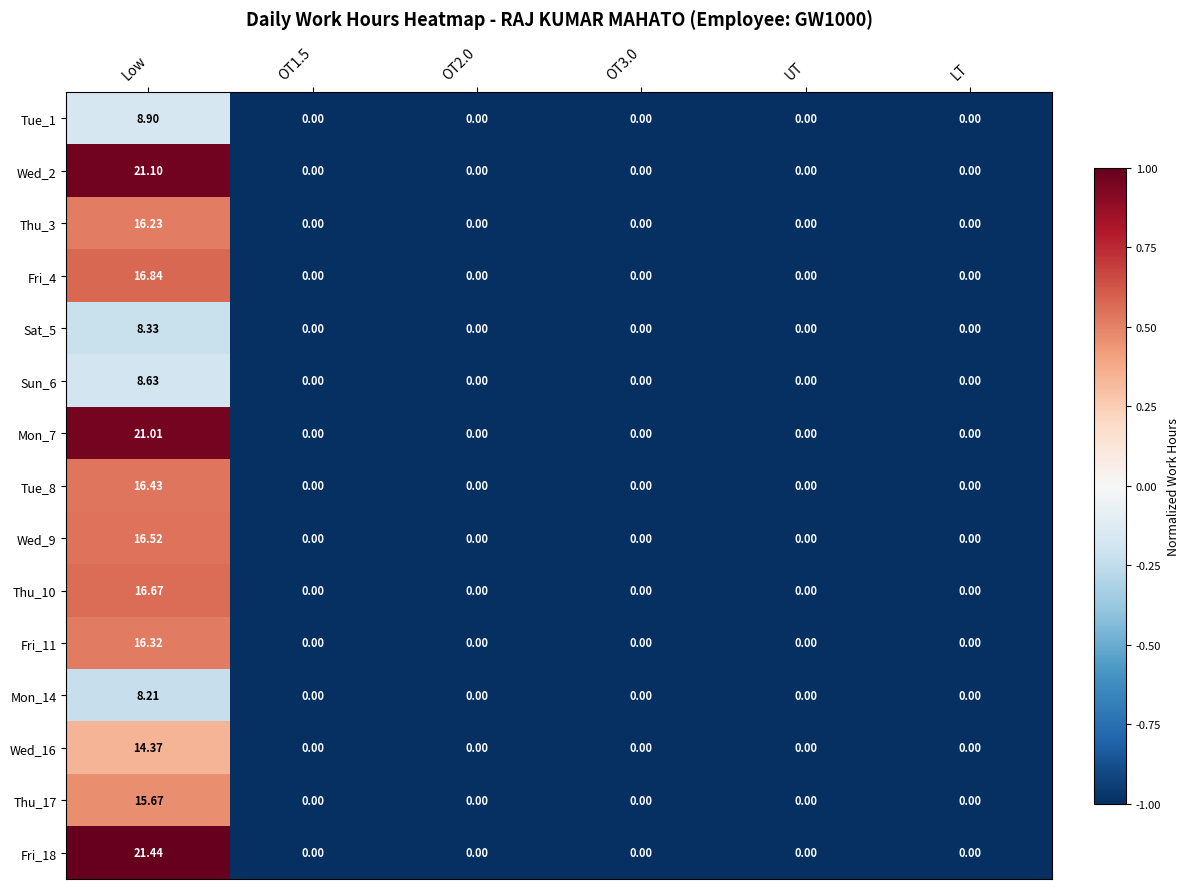

At which category is the sum across all series the highest?

Low